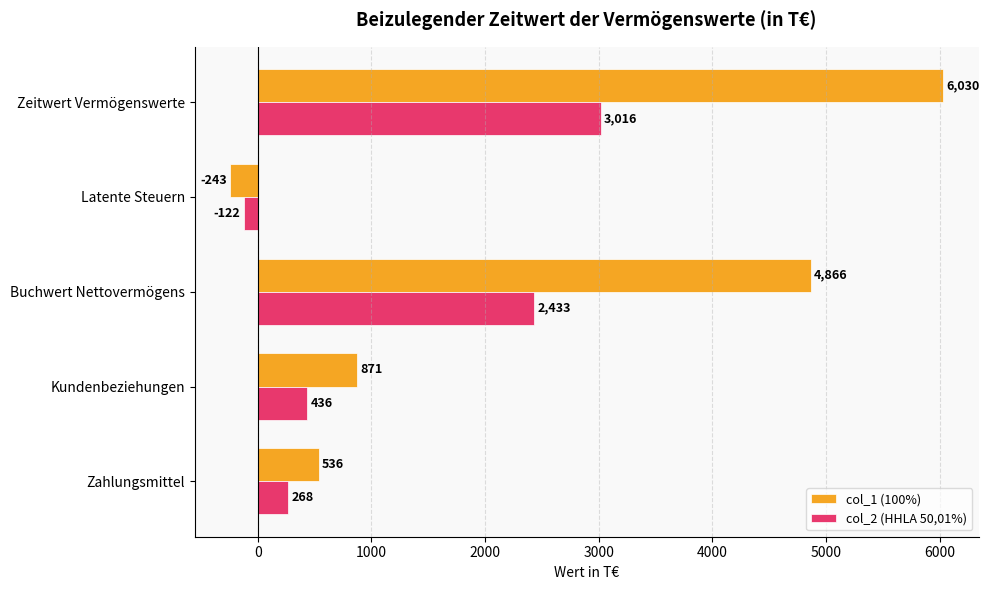

Read the col_1 (100%) value at Zahlungsmittel, to the nearest 10.

540